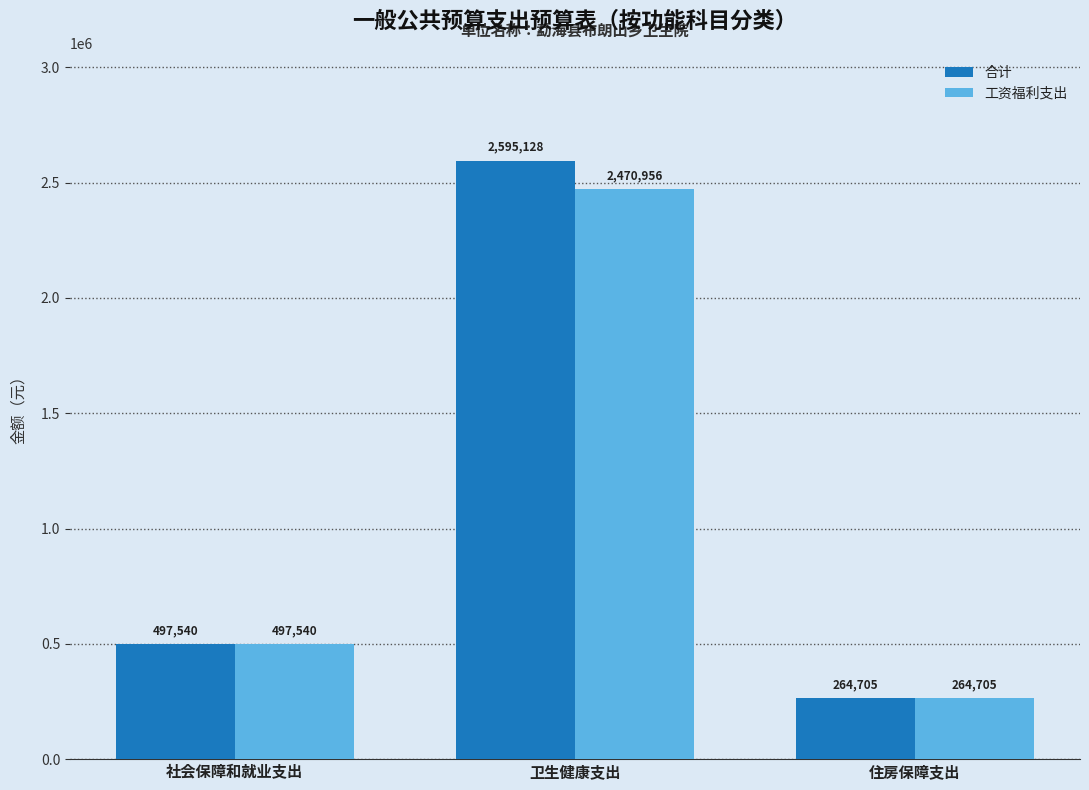

How many bars are there in each group?

2